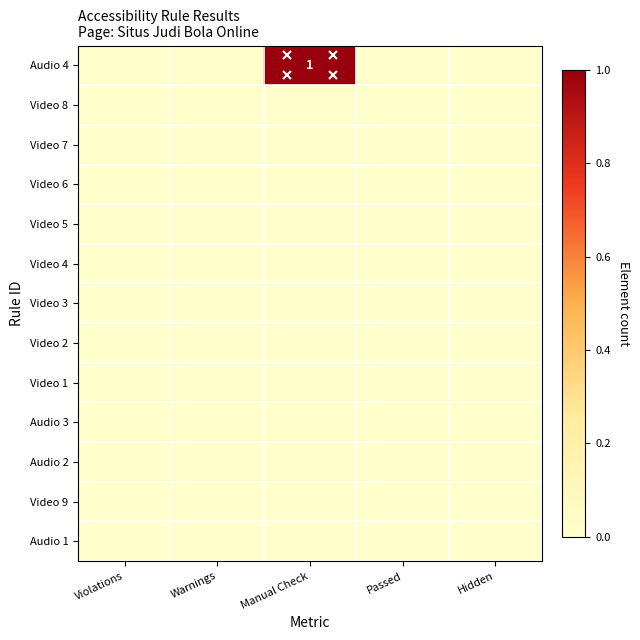

Which series has the widest spread of values?

Audio 4